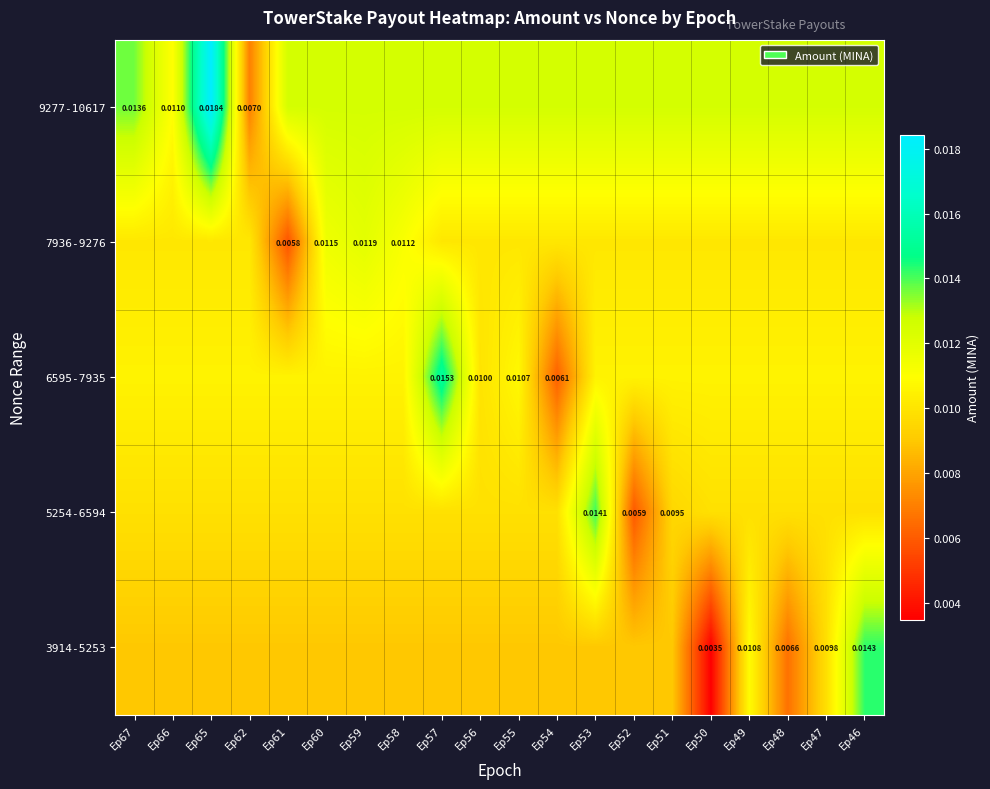

Which category has the lowest value across all series?

Ep50